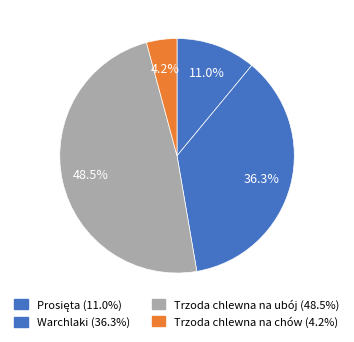

Which category has the biggest portion of the pie?

Trzoda chlewna na ubój